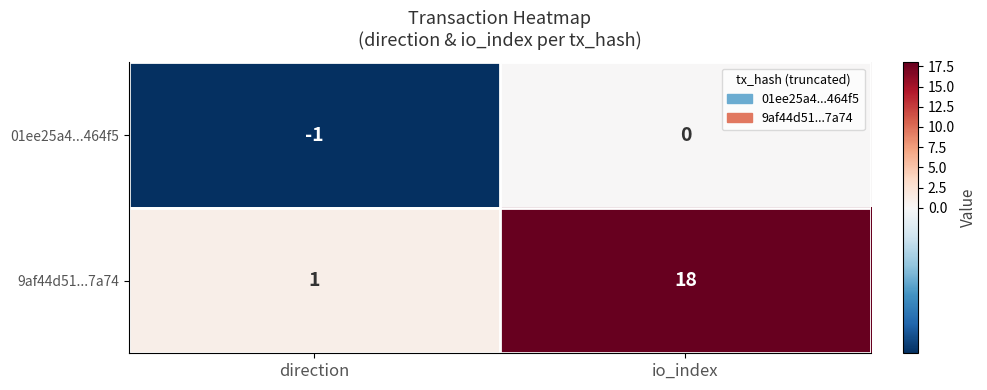

Which label corresponds to the smallest value in the chart?

direction